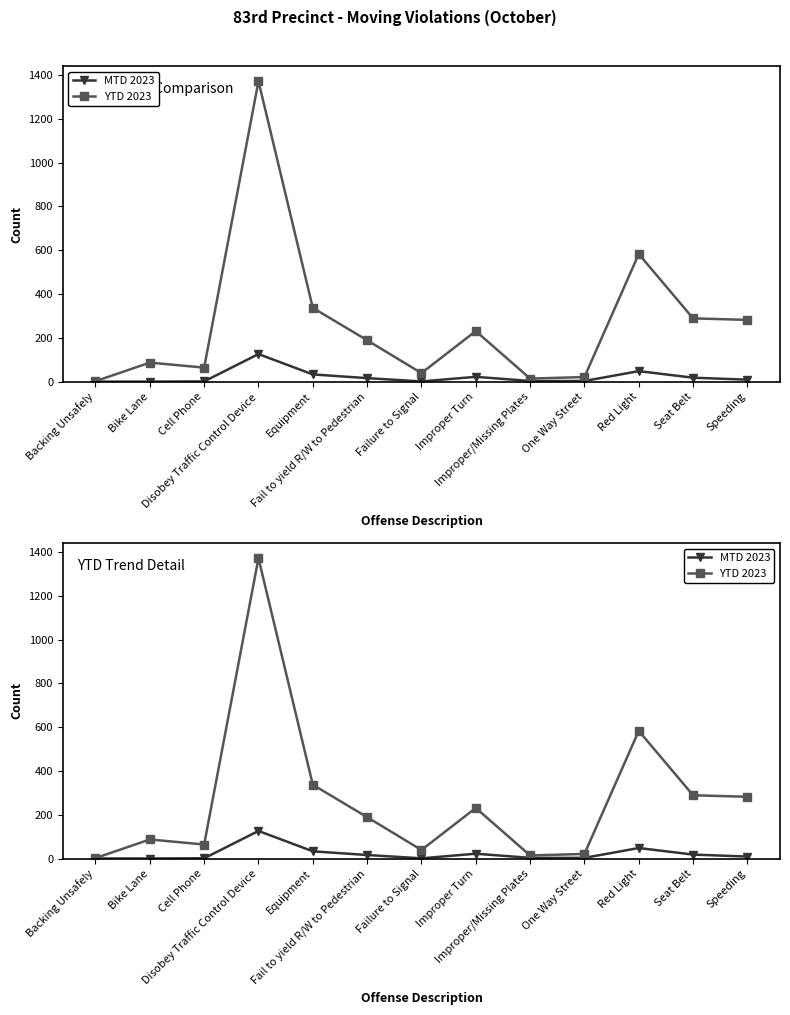

How many lines are shown in the chart?

2